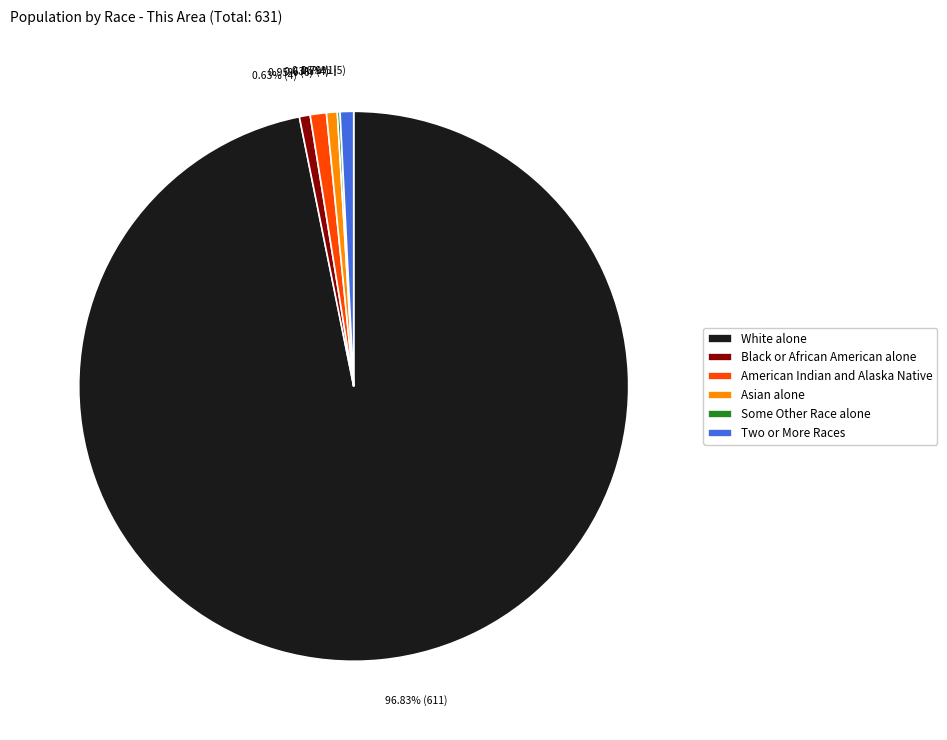

Is the sum of Asian alone and Two or More Races greater than half?

No